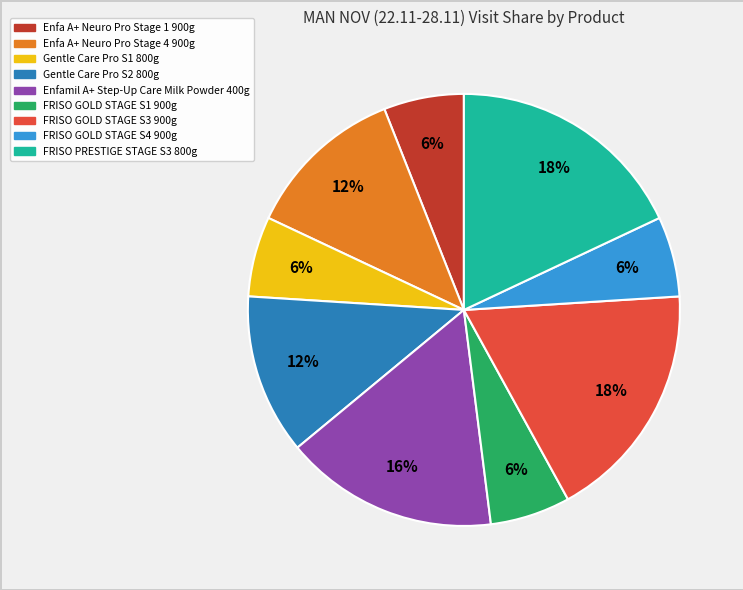

To the nearest percent, what is the difference between the Enfa A+ Neuro Pro Stage 4 900g and FRISO GOLD STAGE S4 900g slice percentages?

6%